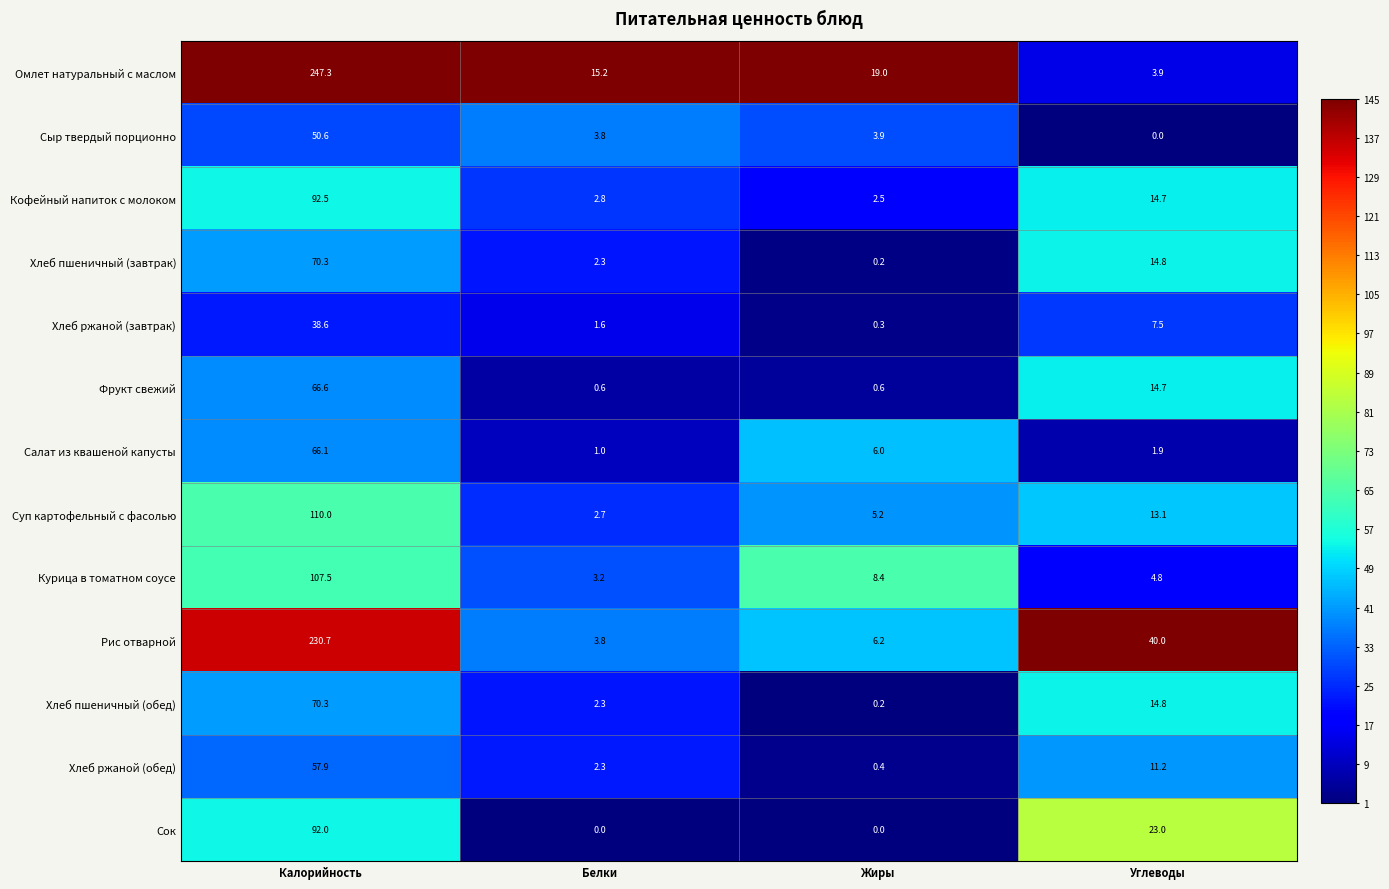

What is the spread (max minus min) of values at Жиры?

19.0